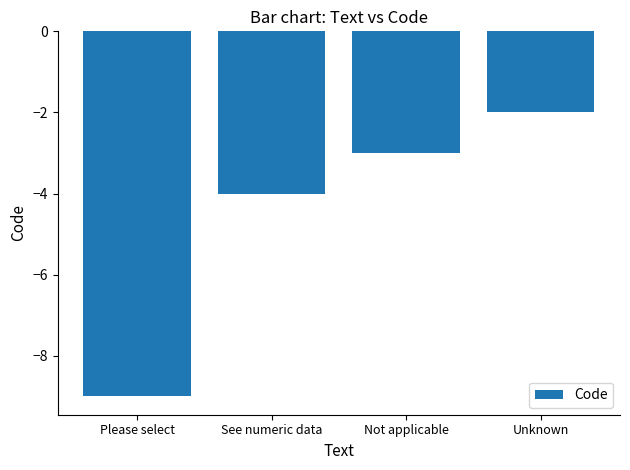

What is the difference between the maximum and minimum values?

7